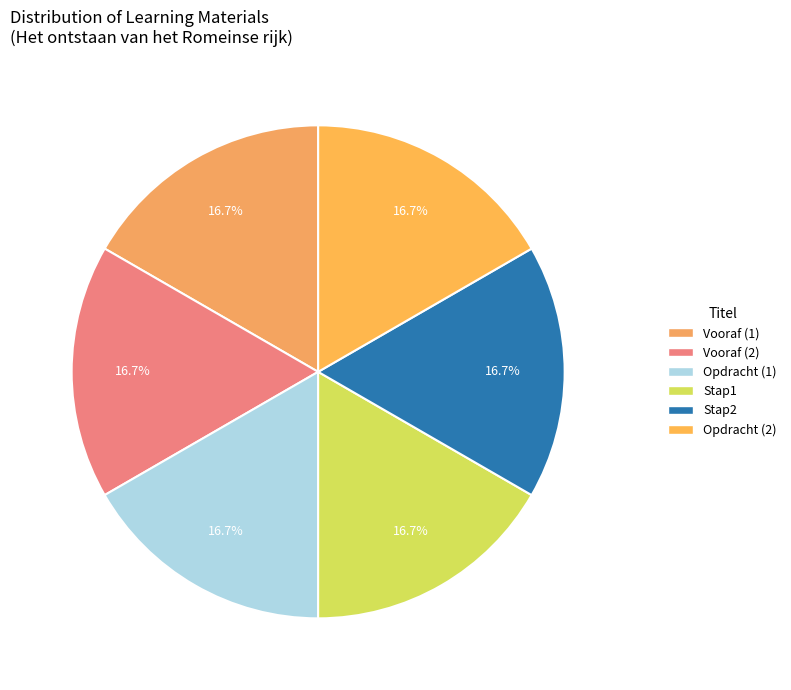

Between Vooraf (2) and Vooraf (1), which is larger?

Vooraf (2)